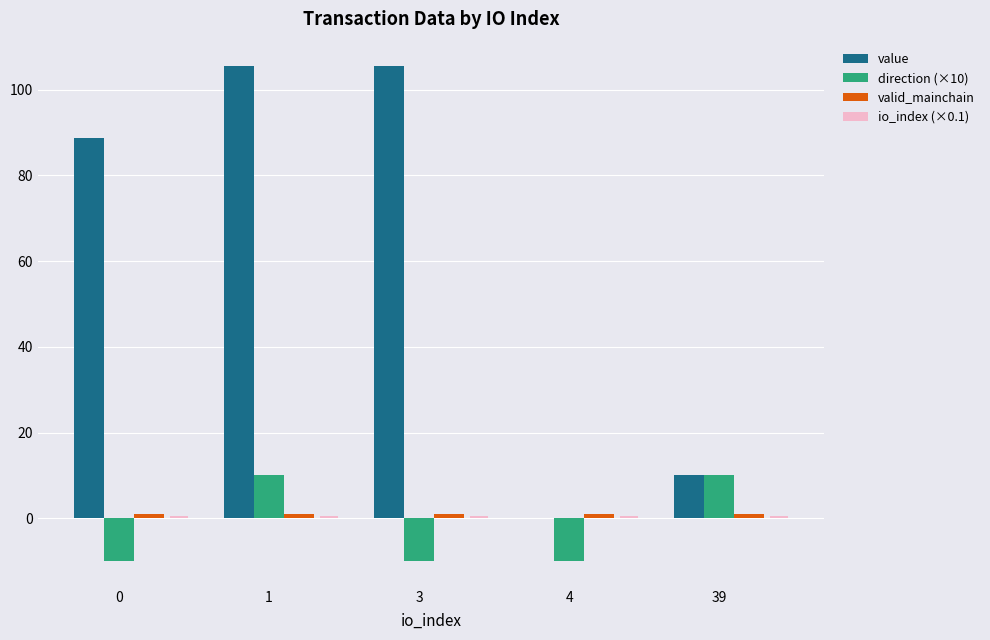

Which series changed the most between 3 and 39?

value